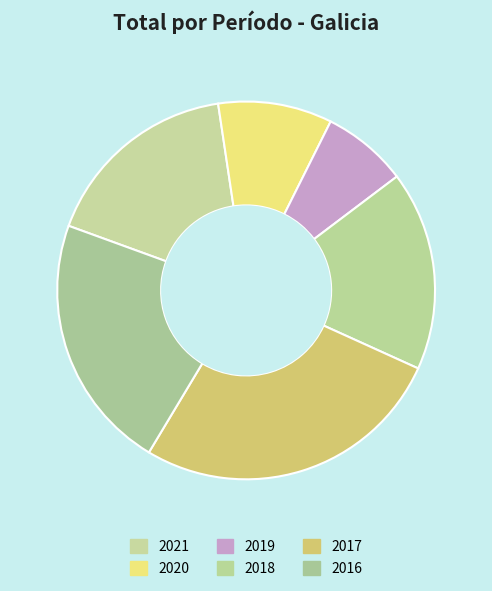

How many segments does this pie chart have?

6